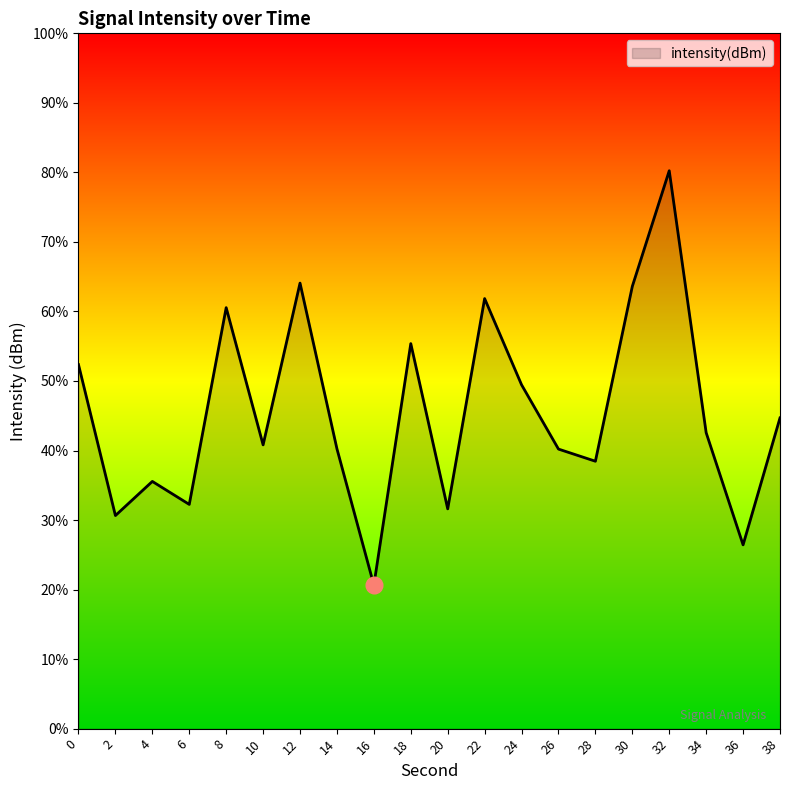

How many distinct data groups are displayed?

1